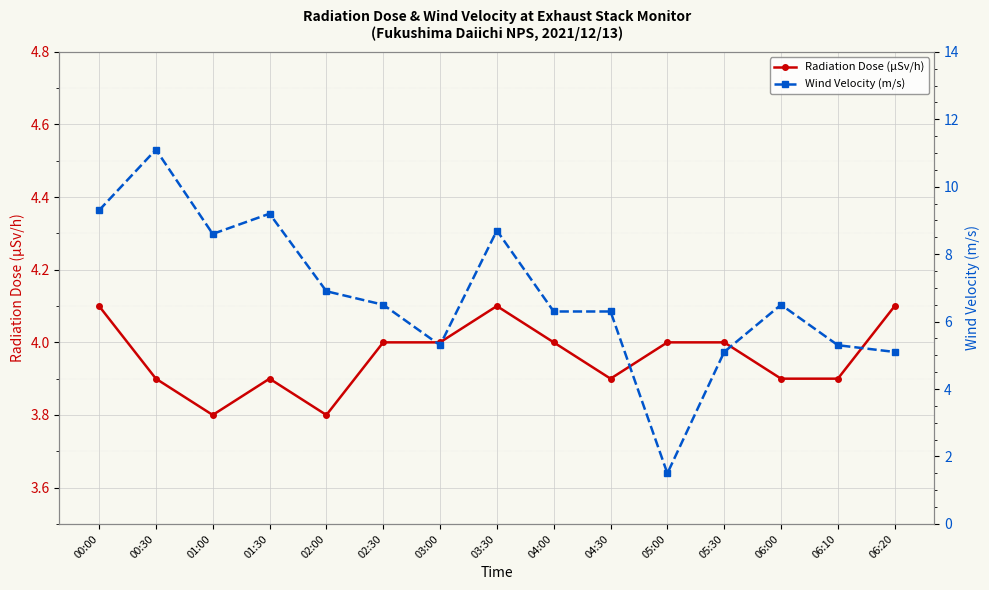

True or false: Wind Velocity (m/s) has more than 0 interior local peaks.

True